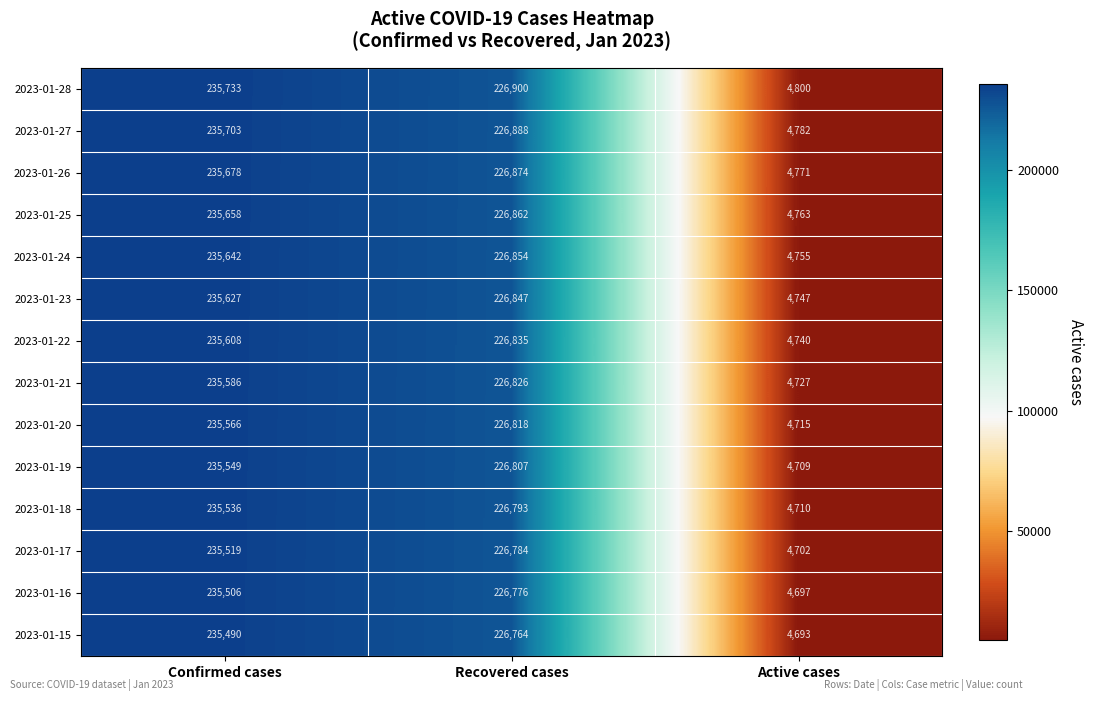

Where does the 2023-01-18 series first go above 226793?

Confirmed cases